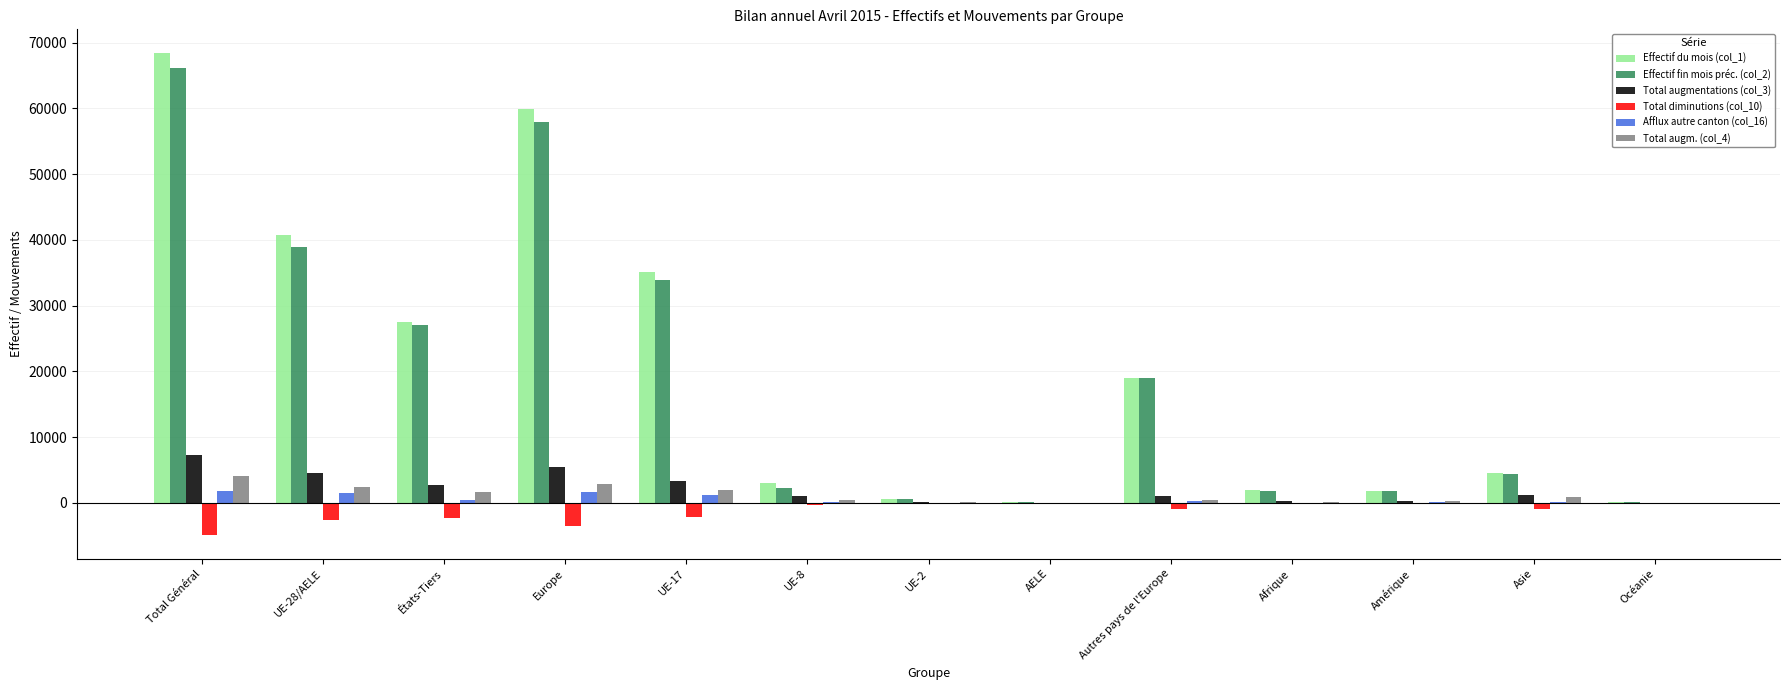

What is the total value across all series at Autres pays de l'Europe?

38738